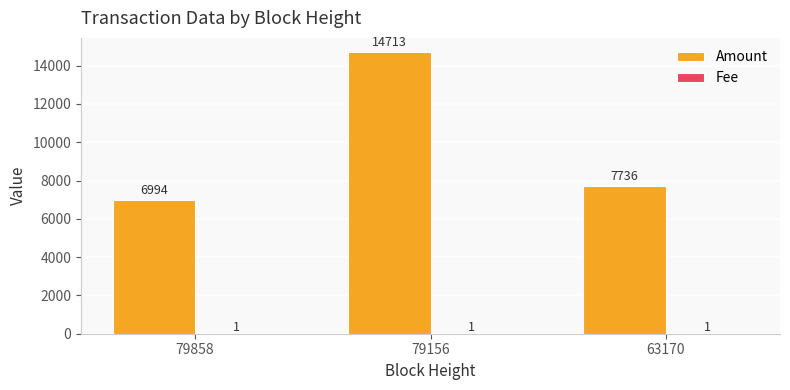

Where is Amount nearest to the value 10853?

63170